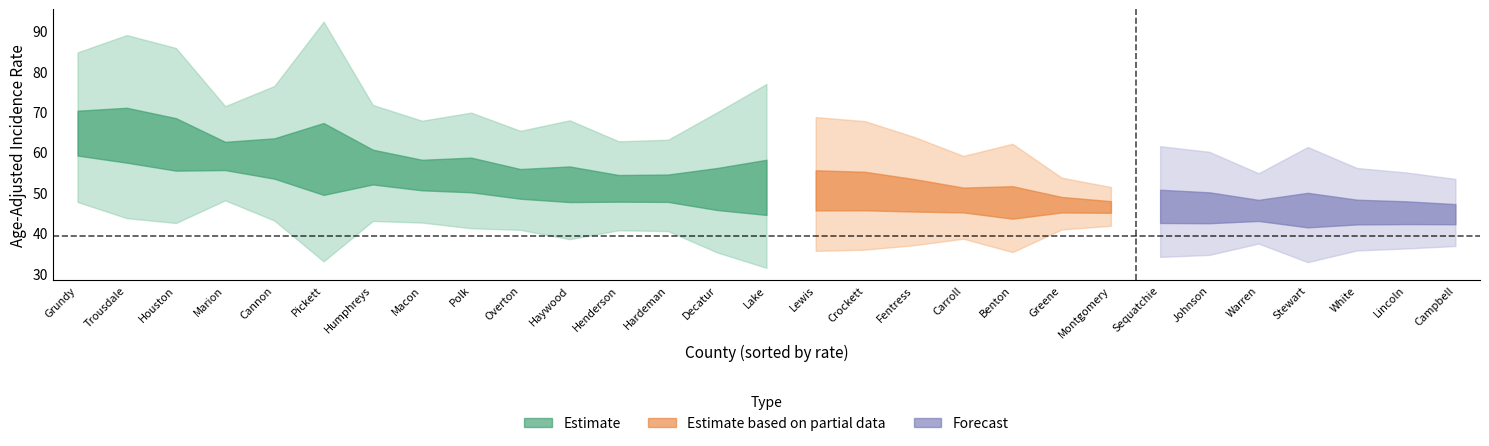

True or false: upper_ci and lower_ci cross at least once.

False